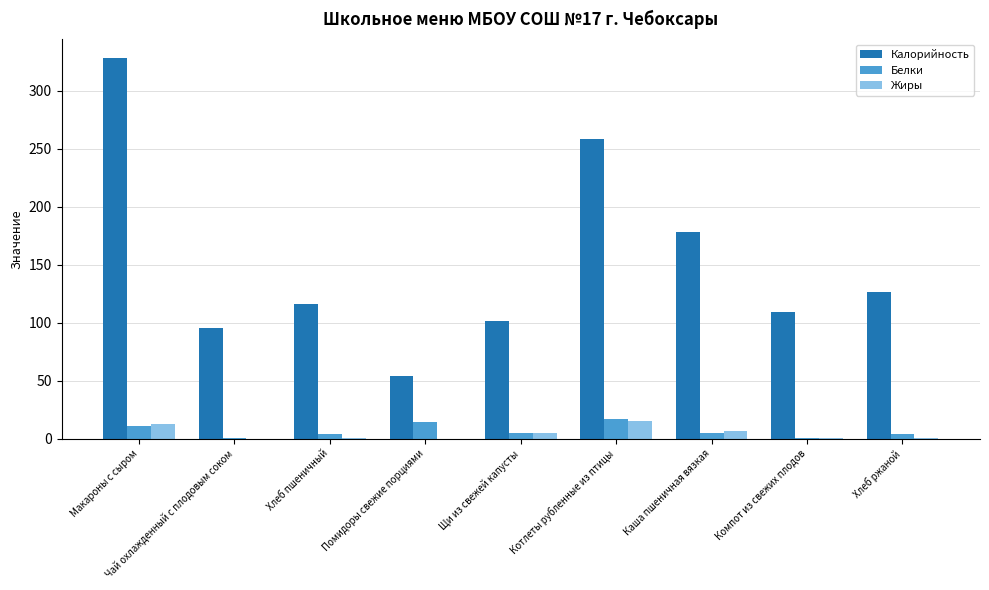

What is the sum of all Белки values?

59.7